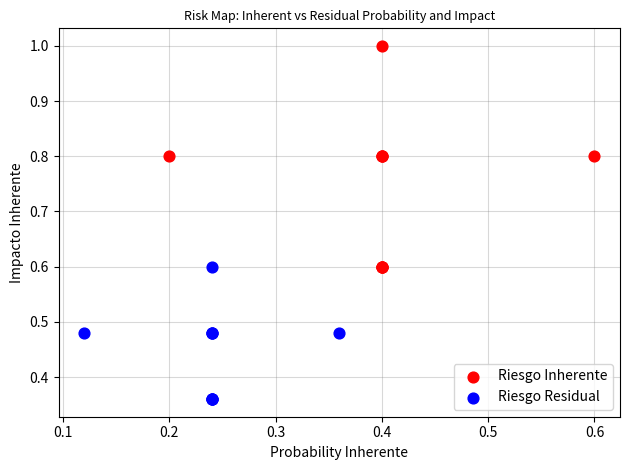

What are all the series names shown in the legend?

Riesgo Inherente, Riesgo Residual